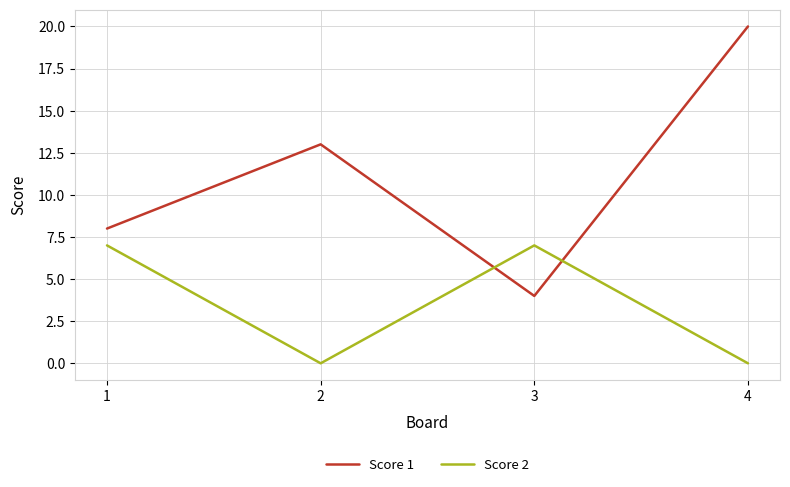

List the series in order of their peak value, highest first.

Score 1, Score 2